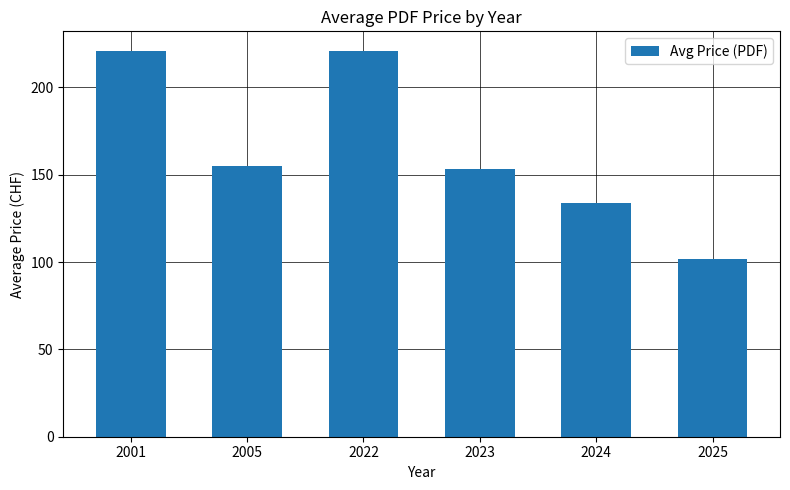

Reading left to right, extract all data points from this chart.

221.0	155.0	221.0	153.1	133.9	101.7